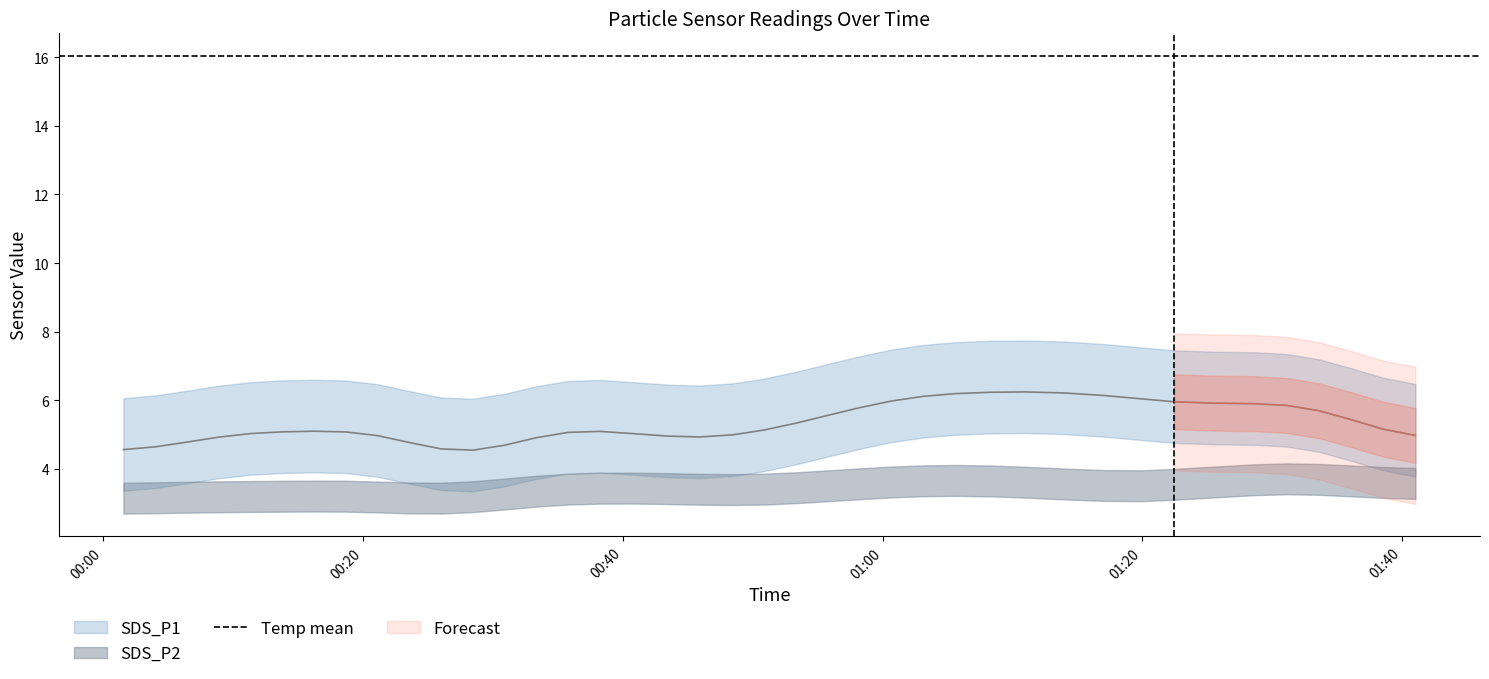

Rank the series by their maximum value, from highest to lowest.

Temp, SDS_P1, SDS_P2